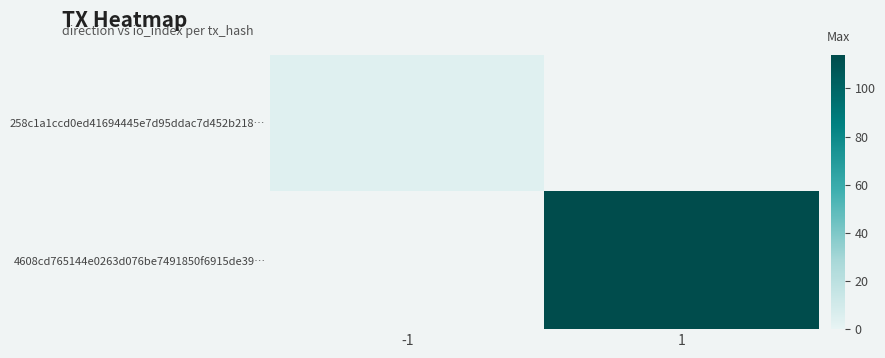

Which series changed the most between -1 and 1?

4608cd765144e0263d076be7491850f6915de39…